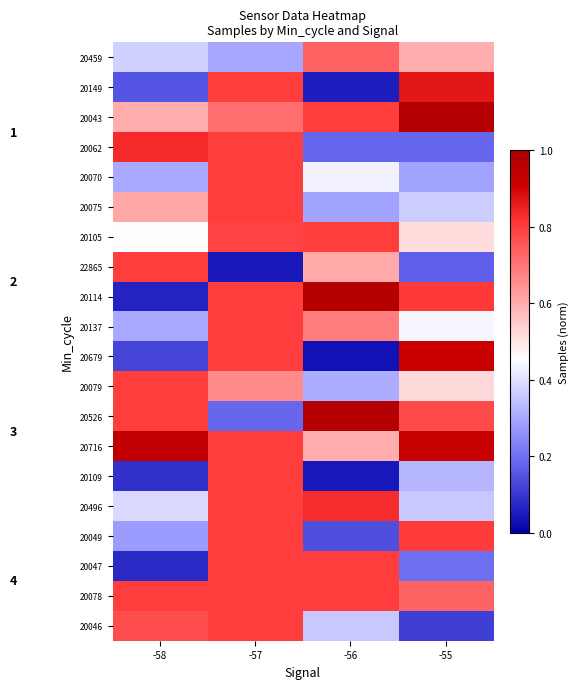

At which category does the chart reach its peak across all series?

-55